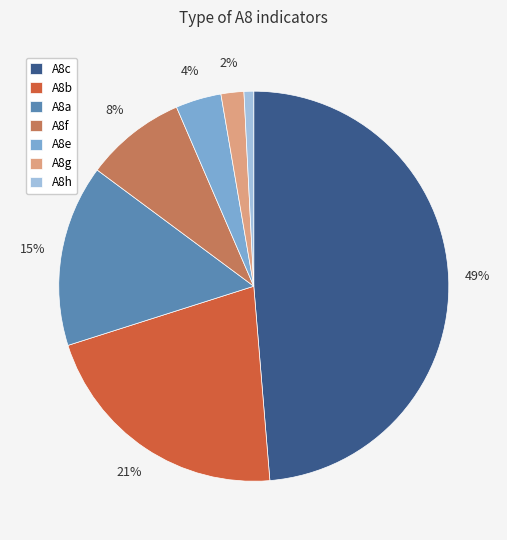

To the nearest percent, what percentage of the pie is A8f?

8%